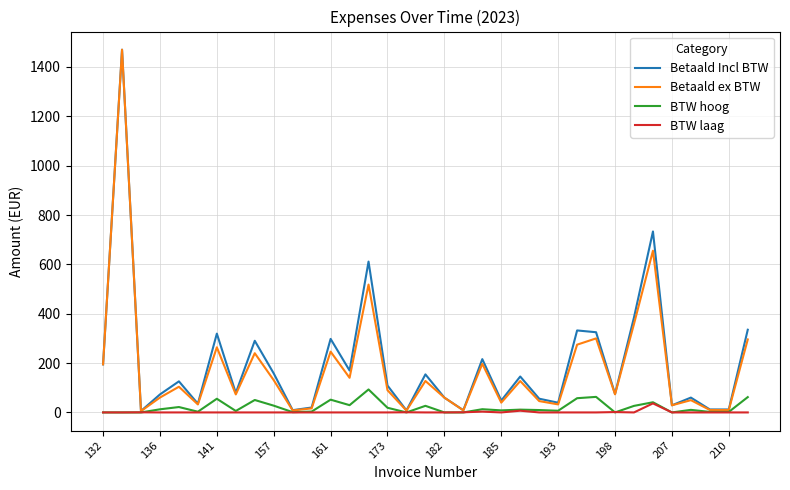

What is the greatest value displayed?

1470.0